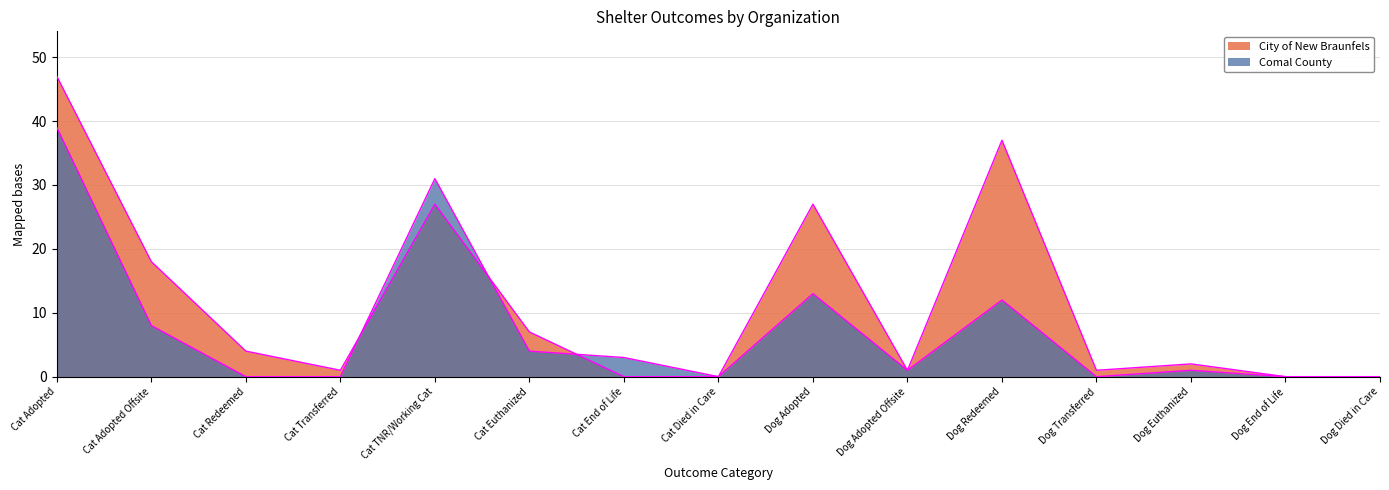

How many interior local peaks does the City of New Braunfels series have?

4